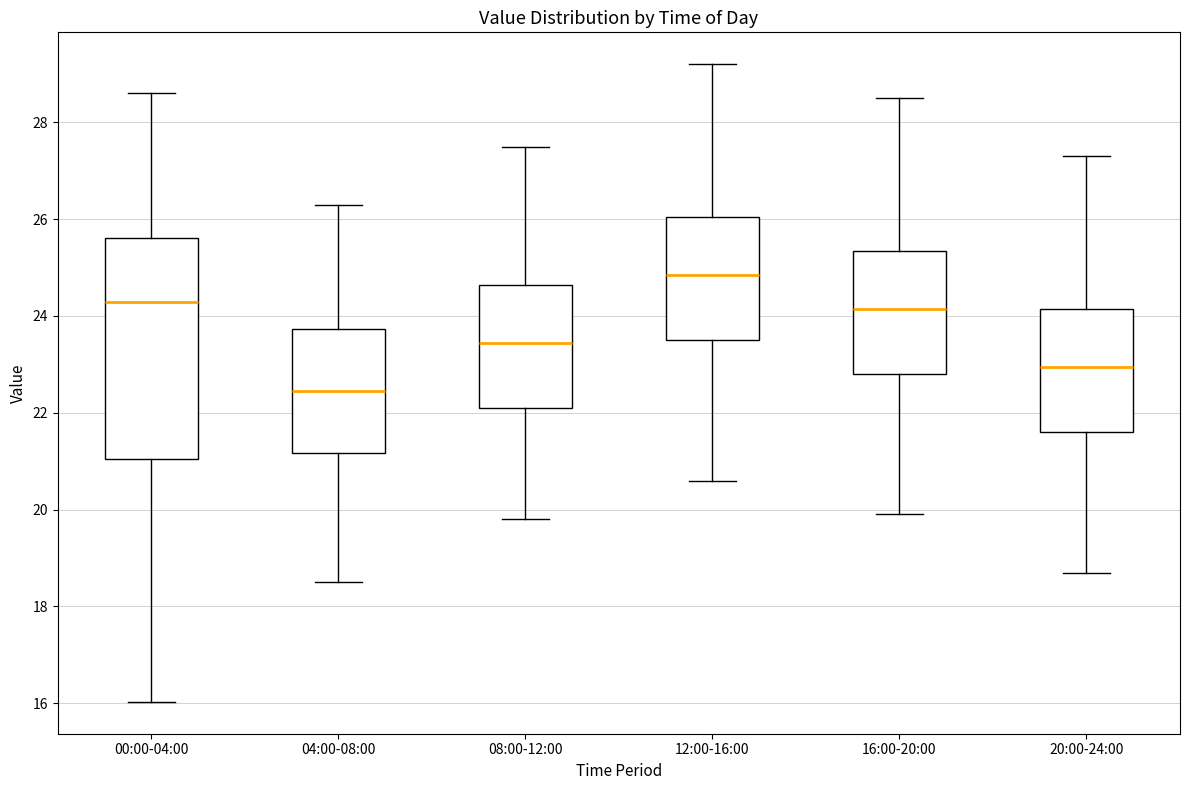

Comparing the boxes themselves (not the whiskers), which one is the tallest?

00:00-04:00